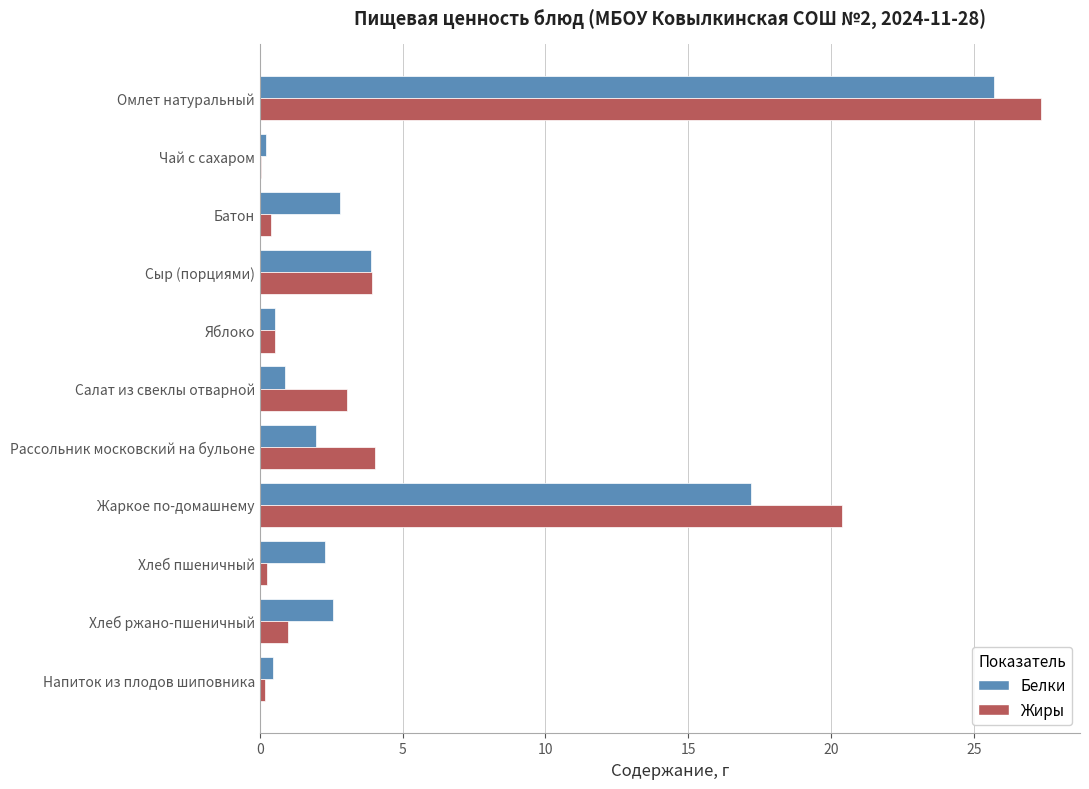

At which label is Жиры closest to 13?

Жаркое по-домашнему